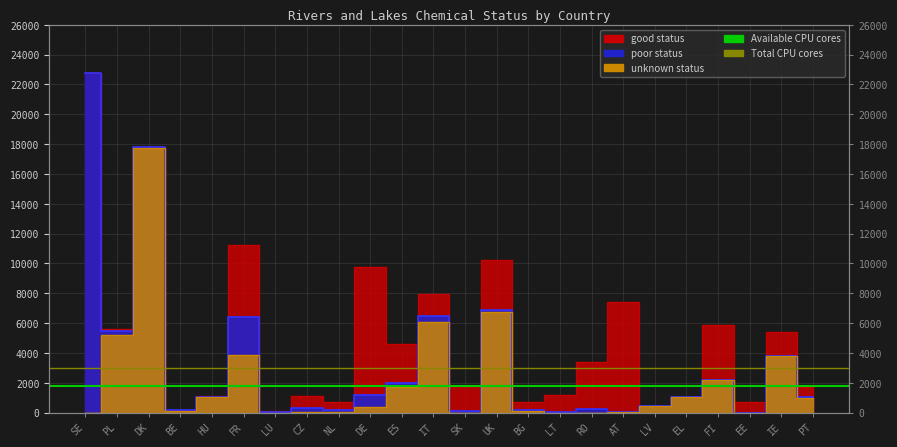

Between PL and SE, which is larger?

PL